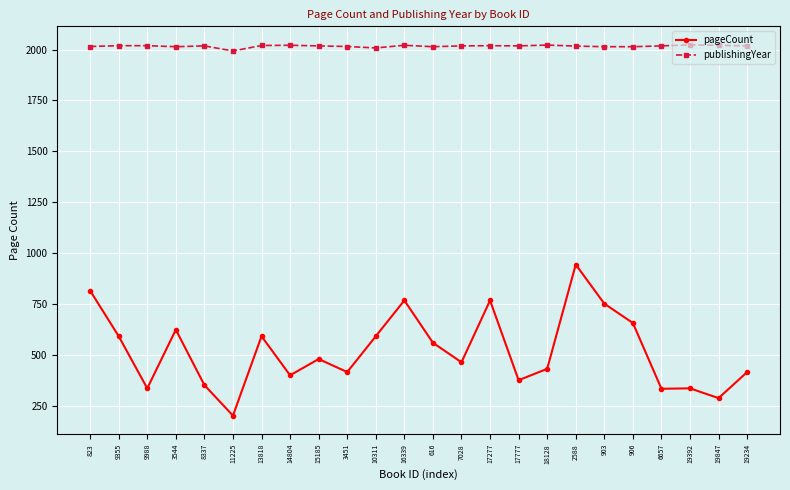

How many lines are shown in the chart?

2